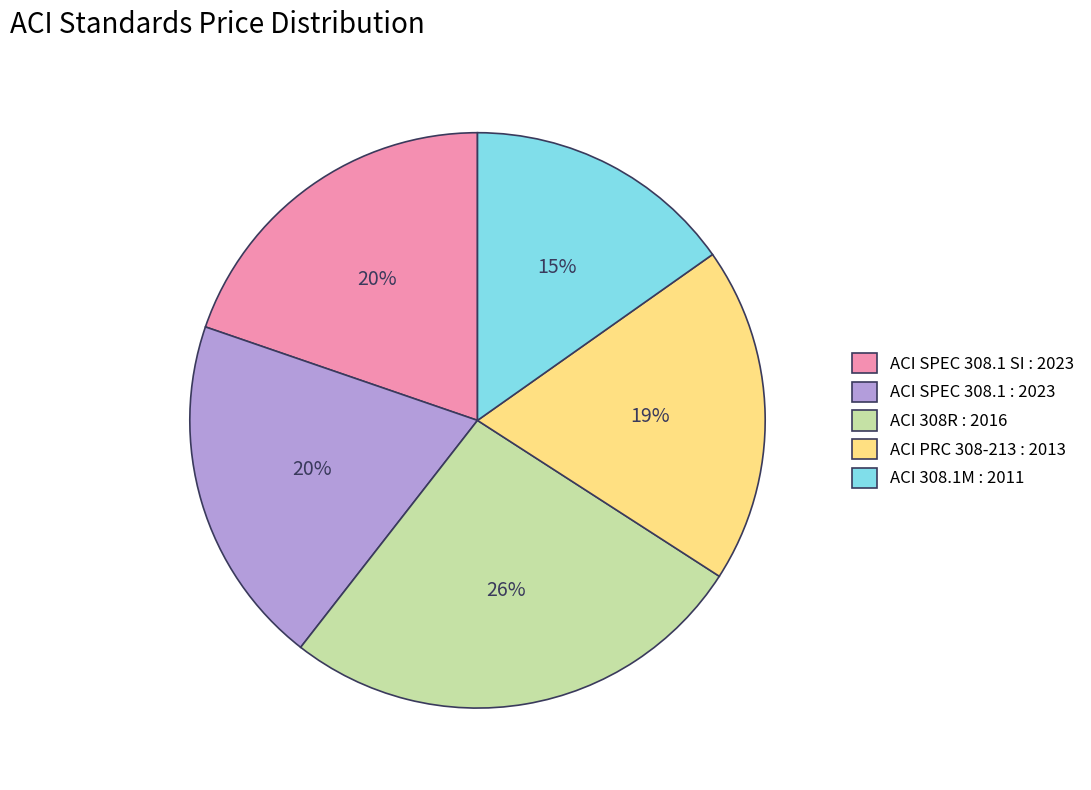

Between ACI 308R : 2016 and ACI SPEC 308.1 : 2023, which is larger?

ACI 308R : 2016